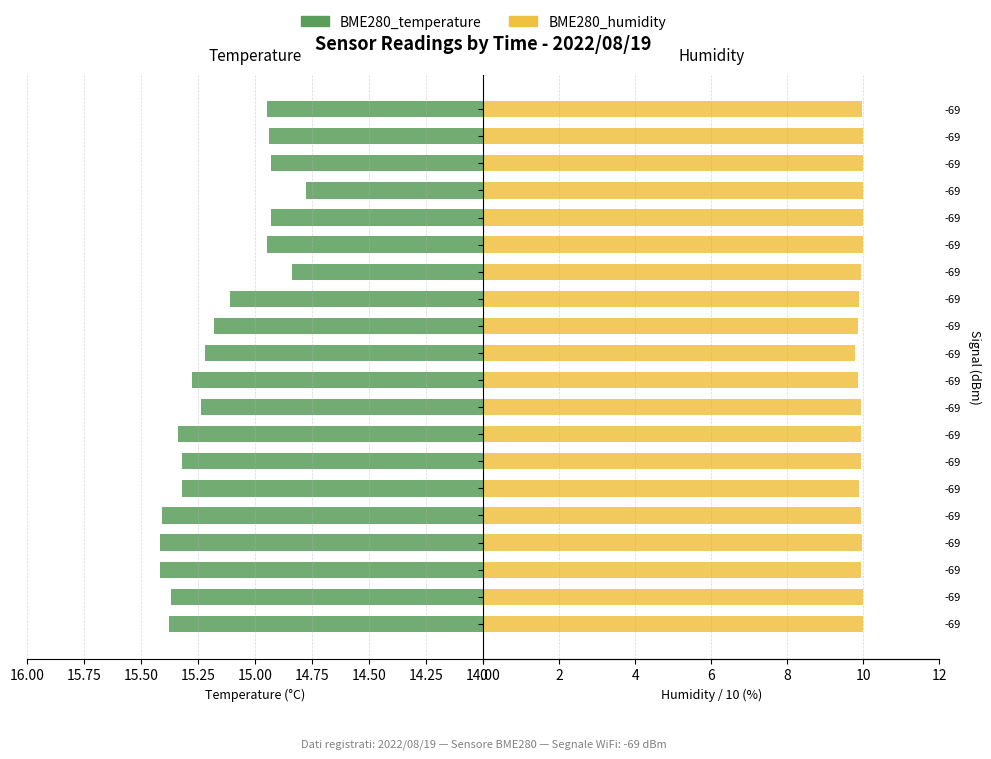

At which category does the chart reach its minimum across all series?

00:24